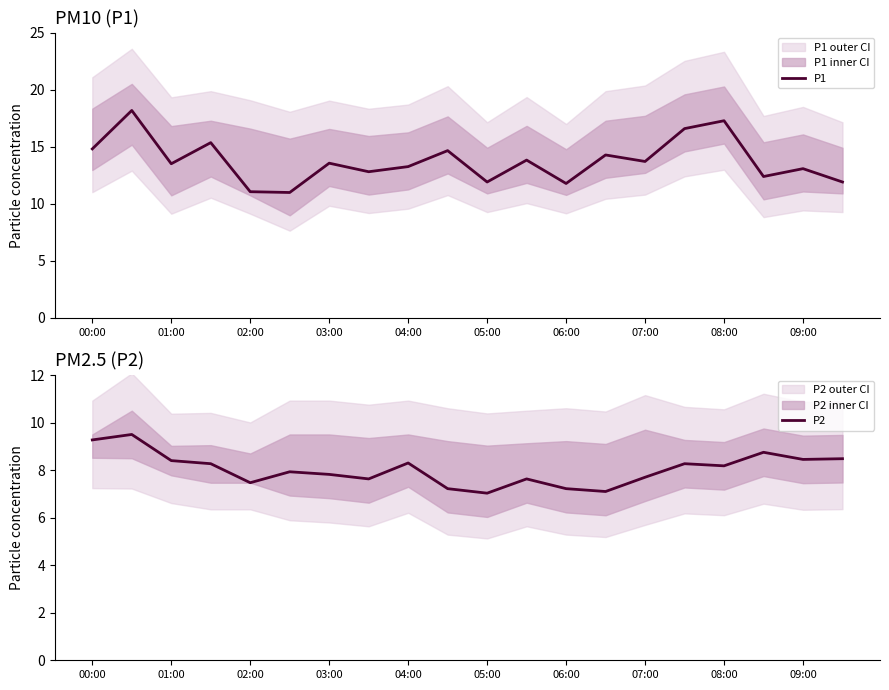

Rank the series at 11 from lowest to highest value.

P2, P1